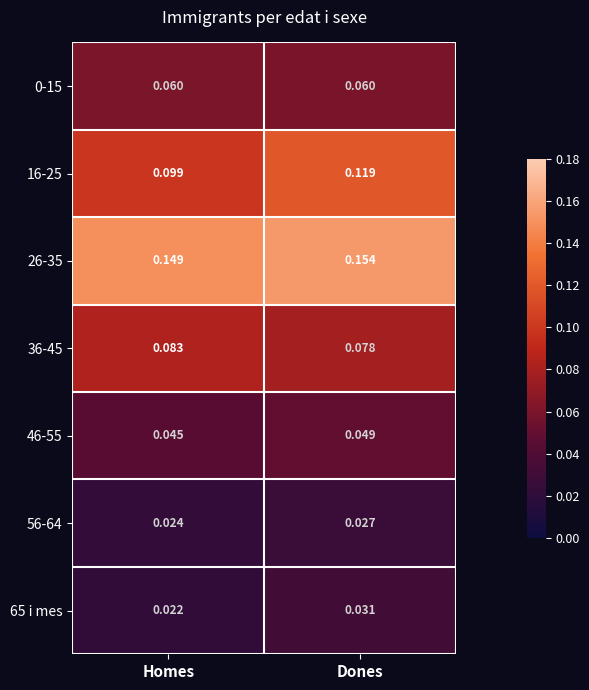

Which series has the largest total across all categories?

26-35